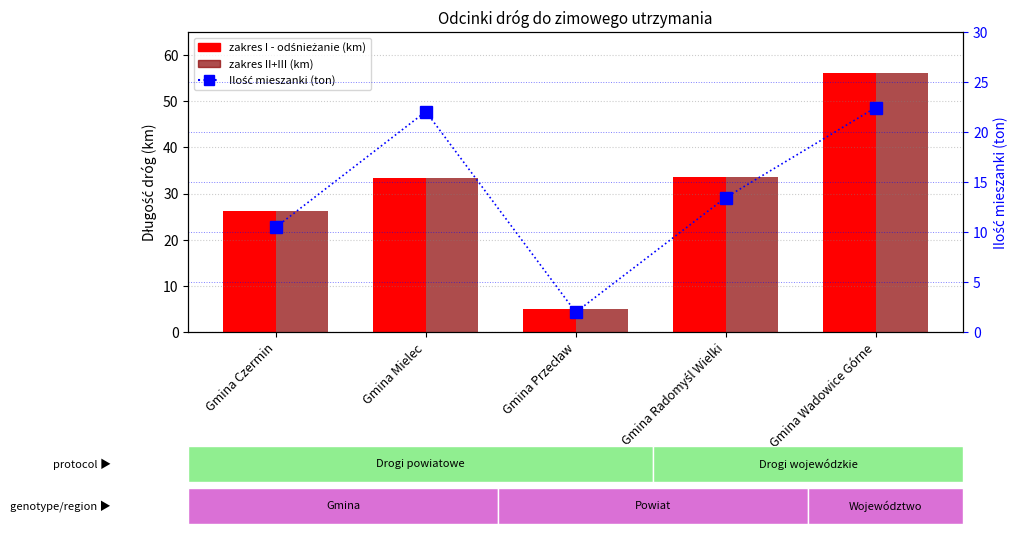

How many categories are shown in the chart?

5